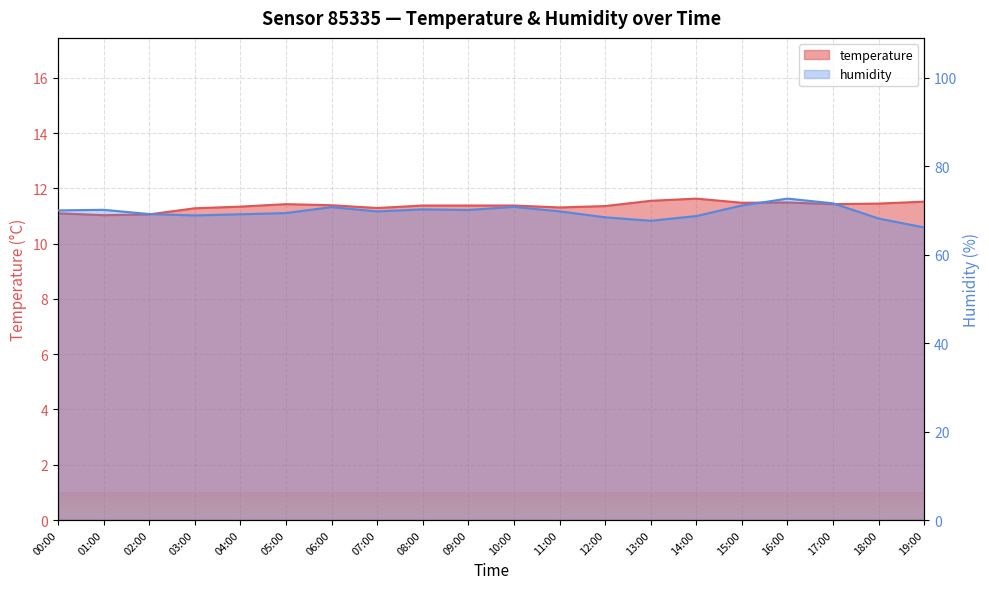

Between 02:00 and 04:00, which series saw the biggest shift?

temperature